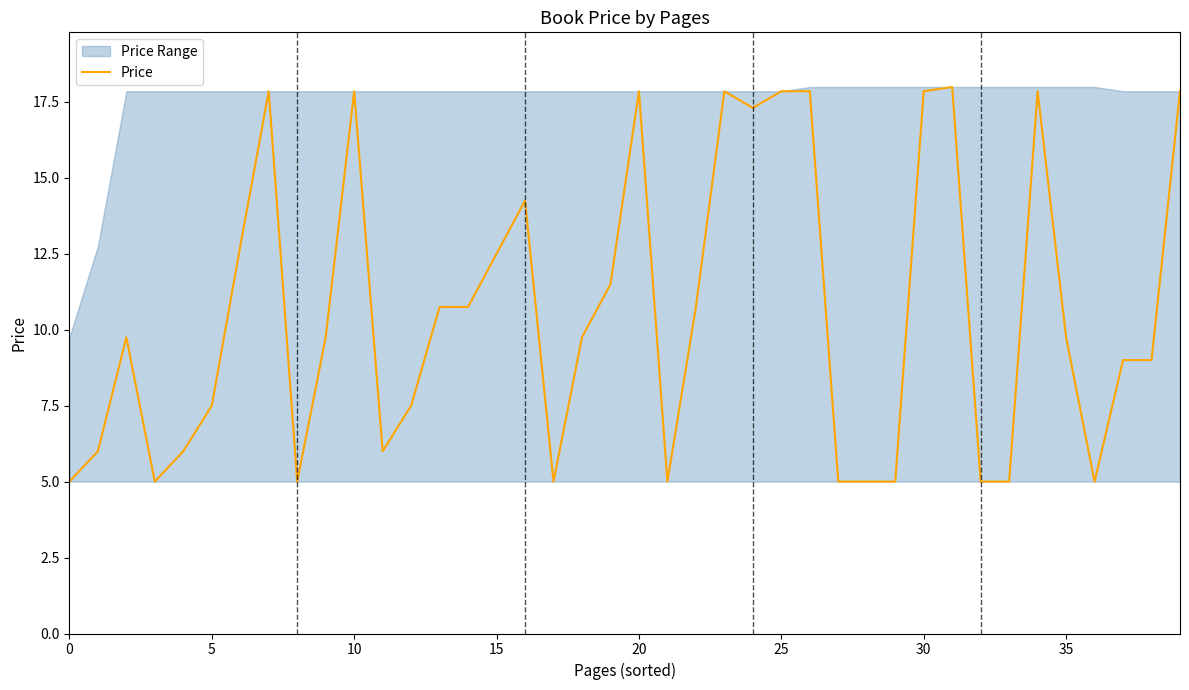

Reading left to right, transcribe all the data shown in this chart.

5.0	6.0	9.8	5.0	6.0	7.5	12.8	17.9	5.0	9.8	17.9	6.0	7.5	10.8	10.8	12.5	14.2	5.0	9.8	11.5	17.9	5.0	10.8	17.9	17.3	17.9	17.9	5.0	5.0	5.0	17.9	18.0	5.0	5.0	17.9	9.8	5.0	9.0	9.0	17.9